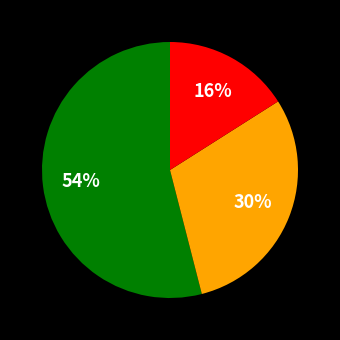

To the nearest percent, what is the difference between the largest and smallest slice percentages?

38%